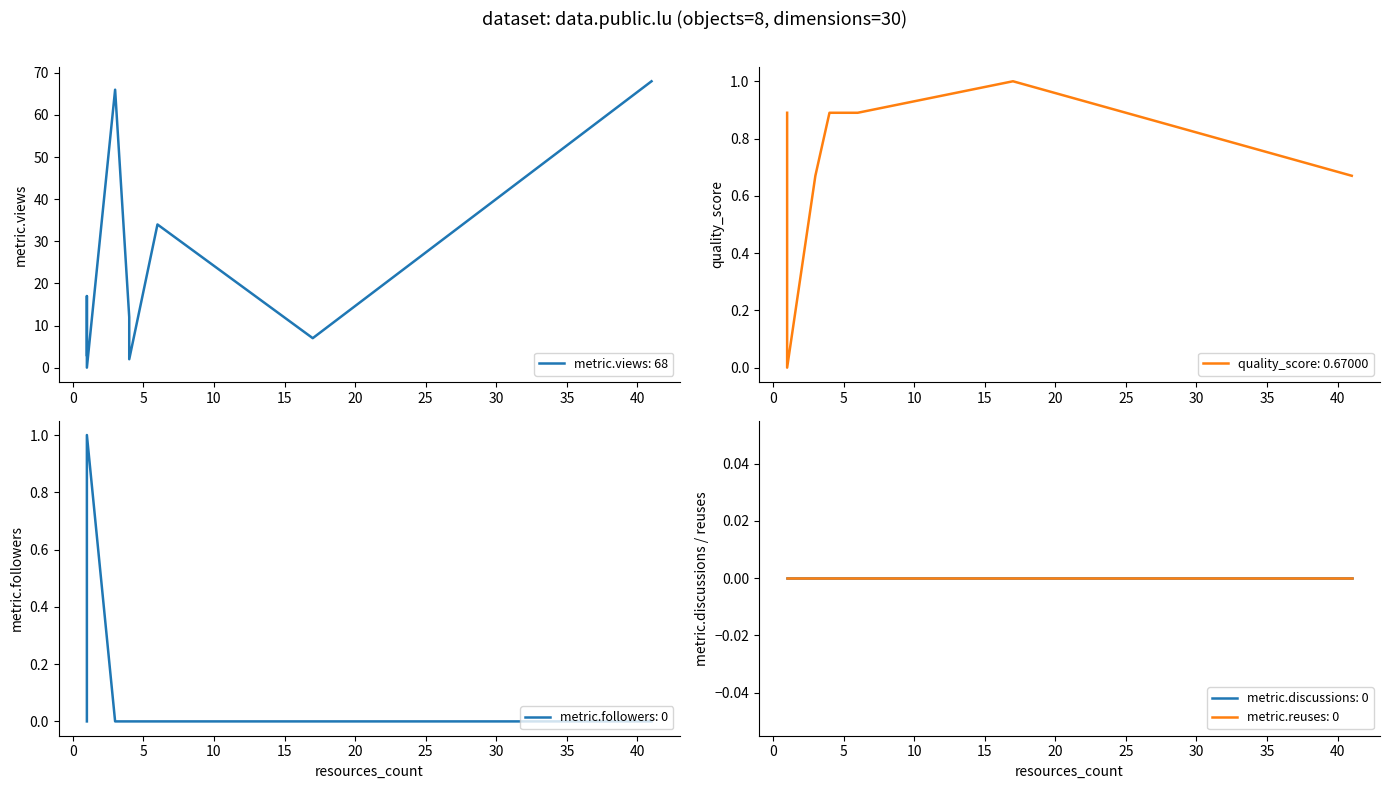

Does the chart display data point markers on the line(s)?

No